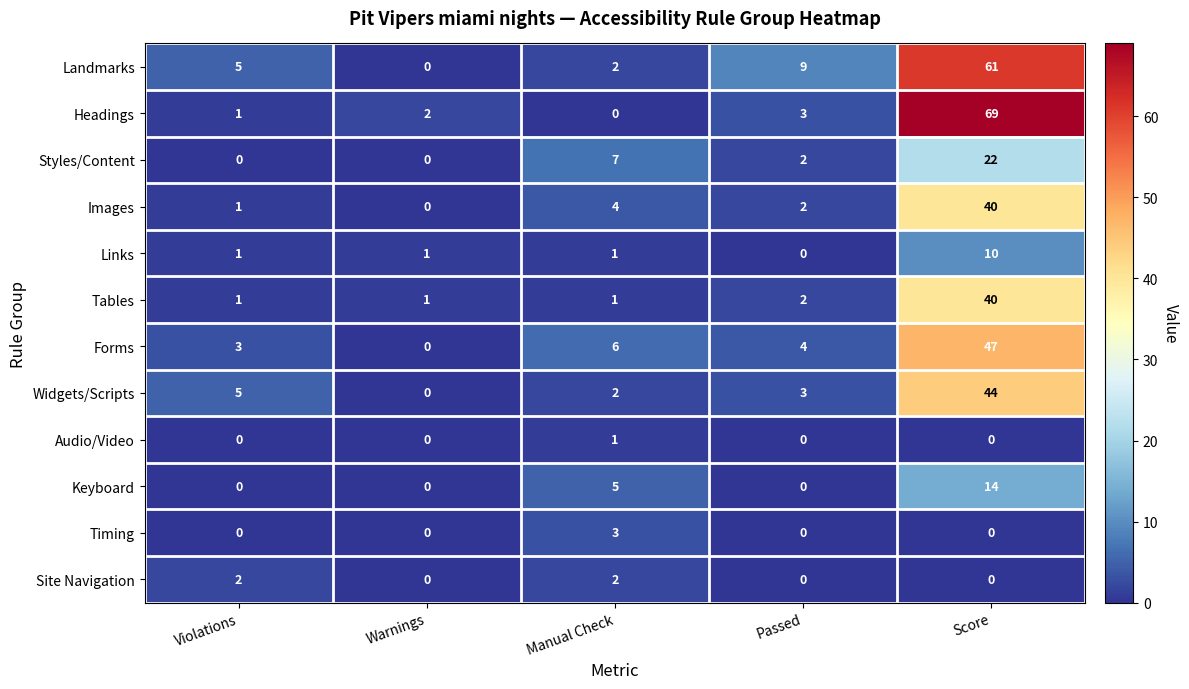

What is the difference between the Landmarks values at Passed and Violations?

4